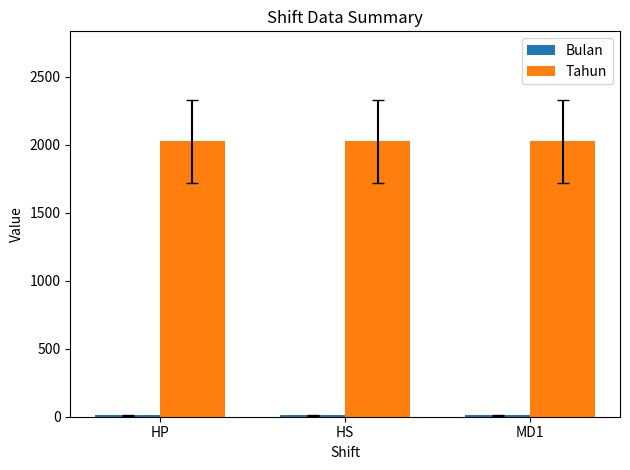

What is the sum of all Tahun values?

6075